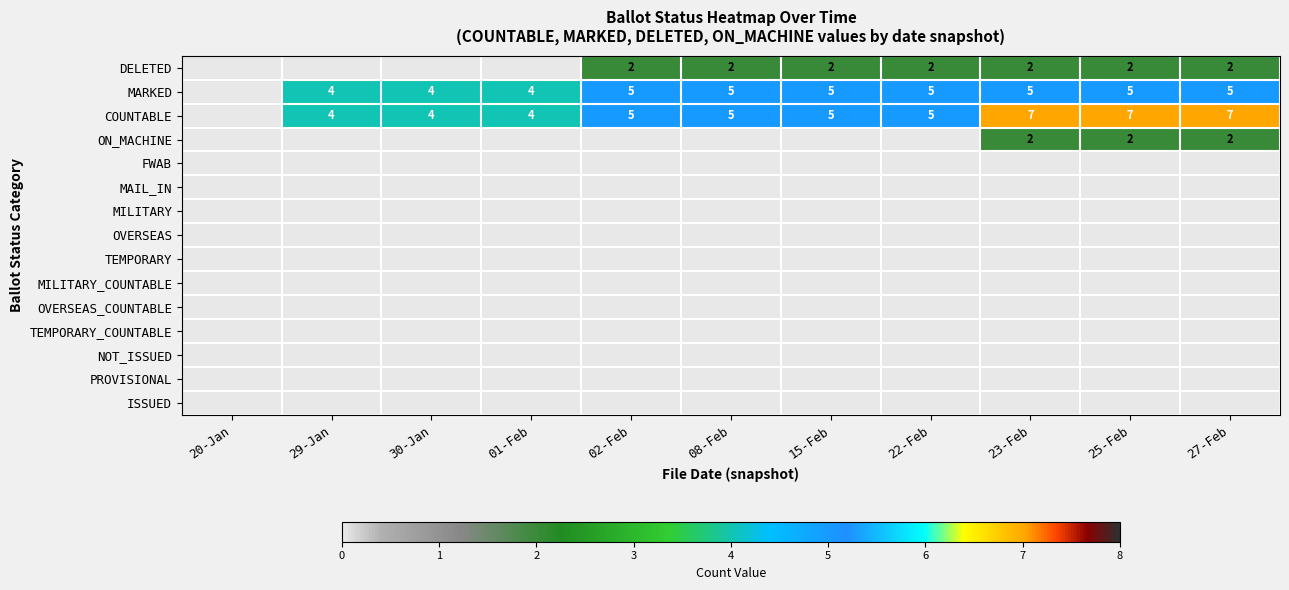

How many distinct data groups are displayed?

15